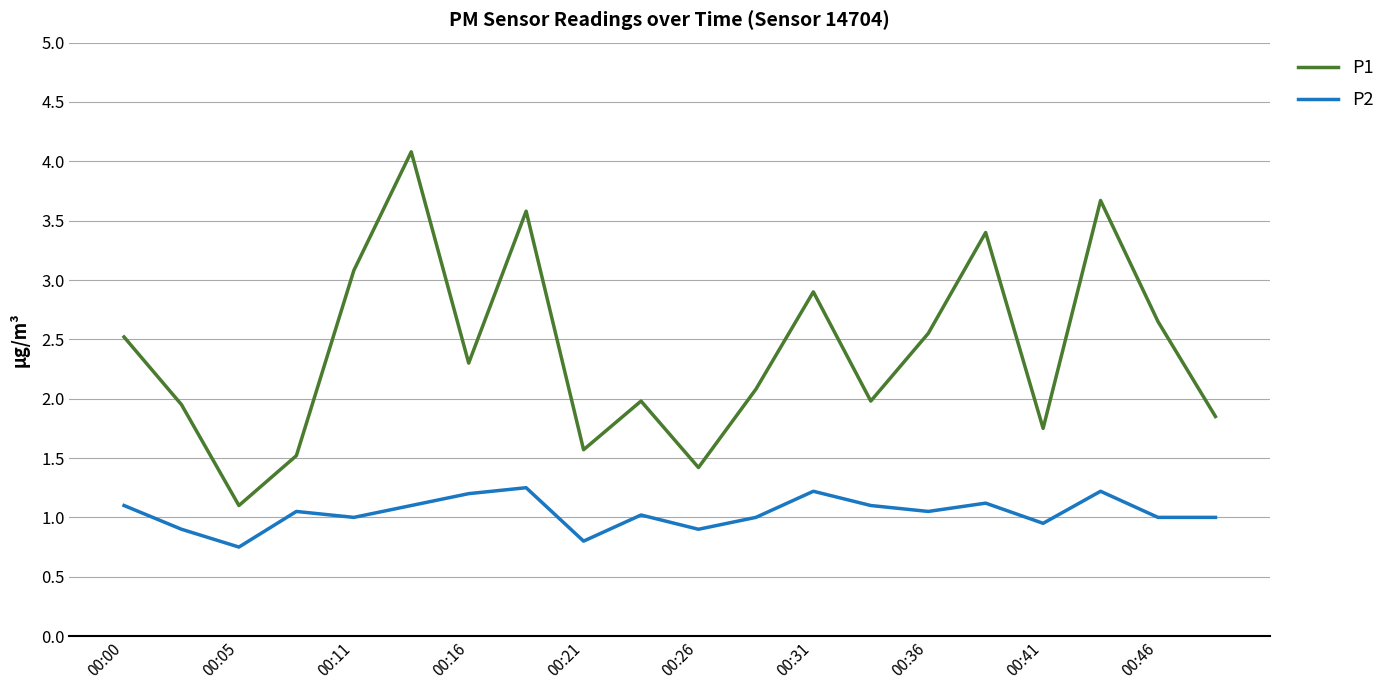

Which series has the largest range (max minus min)?

P1